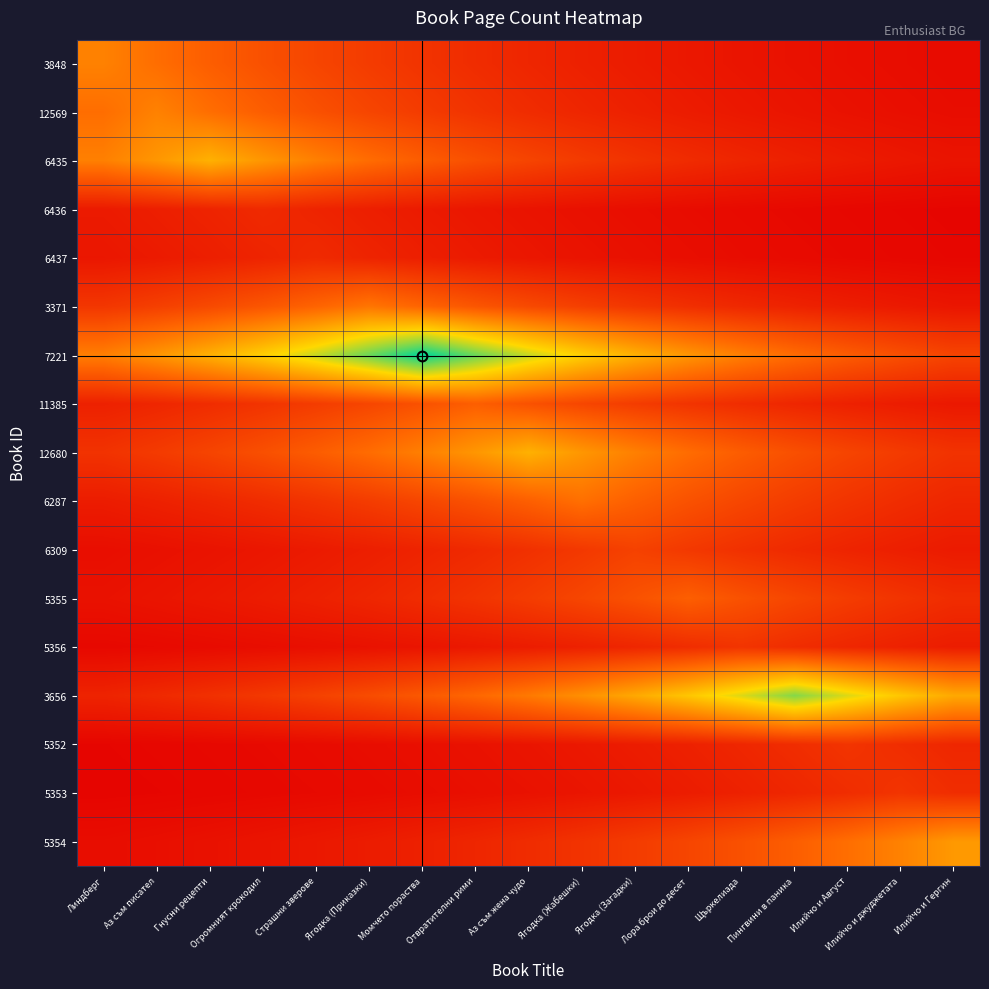

What is the total value across all series at Ягодка (Приказки)?

3.7